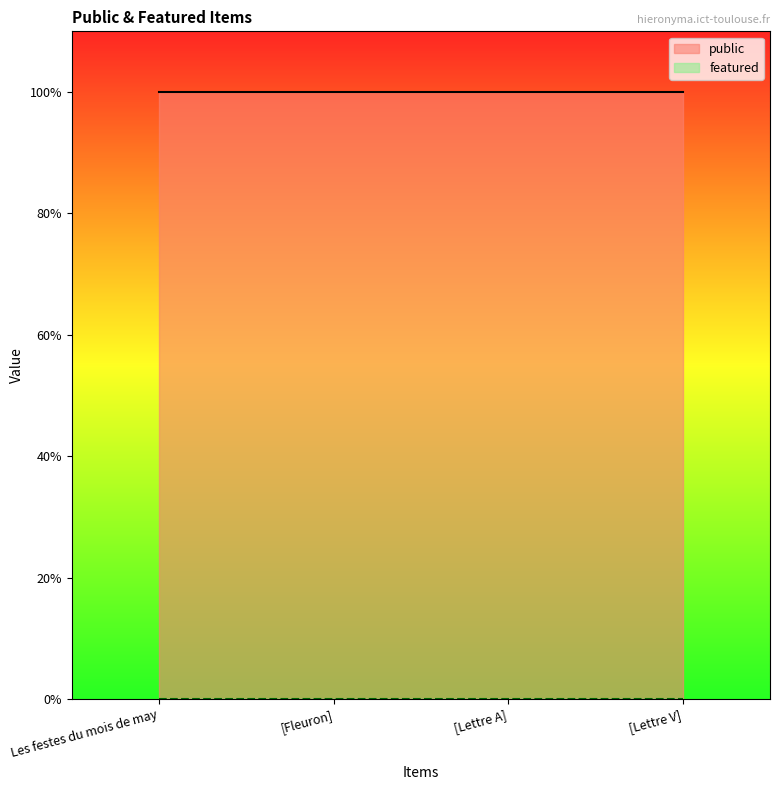

Does the chart have visible grid lines?

No